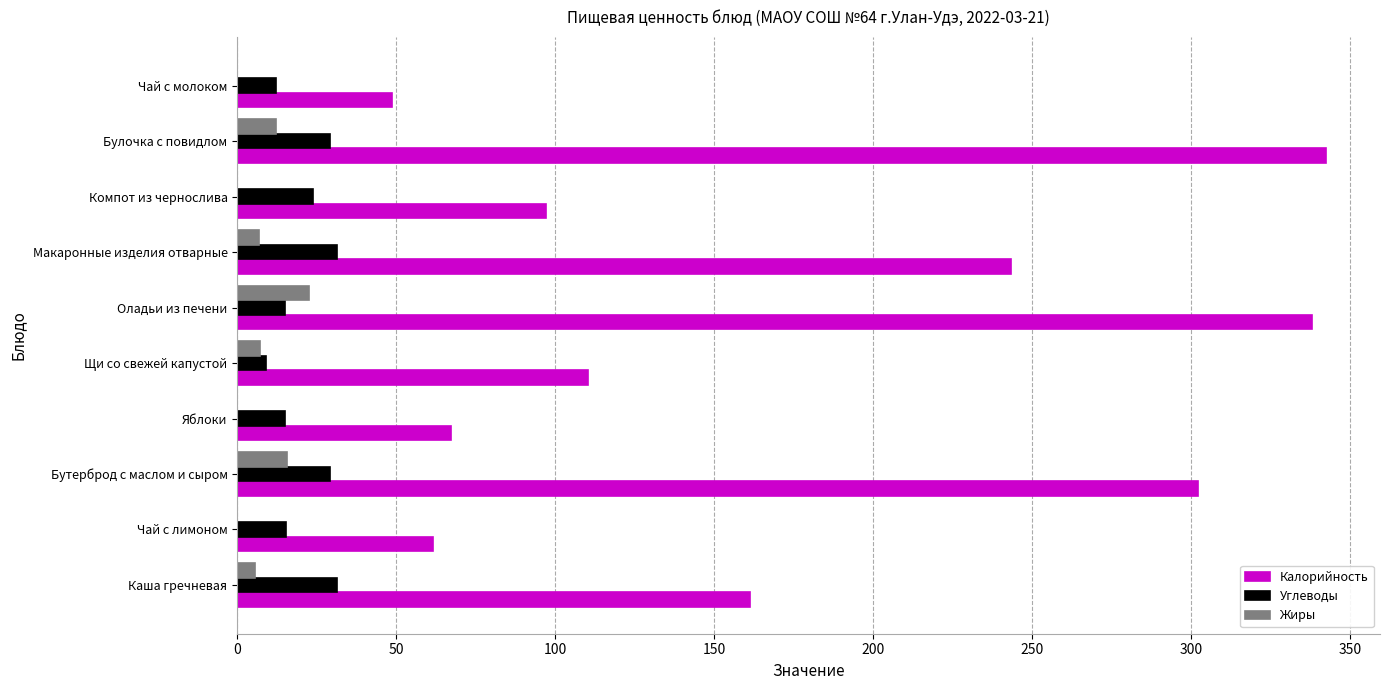

What value does the Калорийность series have at Яблоки?

67.2